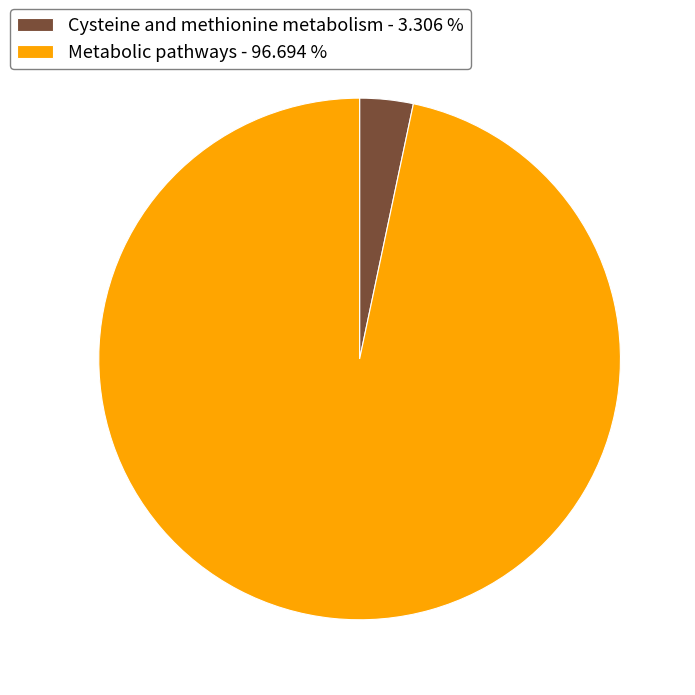

Do Cysteine and methionine metabolism - 3.306 % and Metabolic pathways - 96.694 % together represent more than half of the pie?

Yes